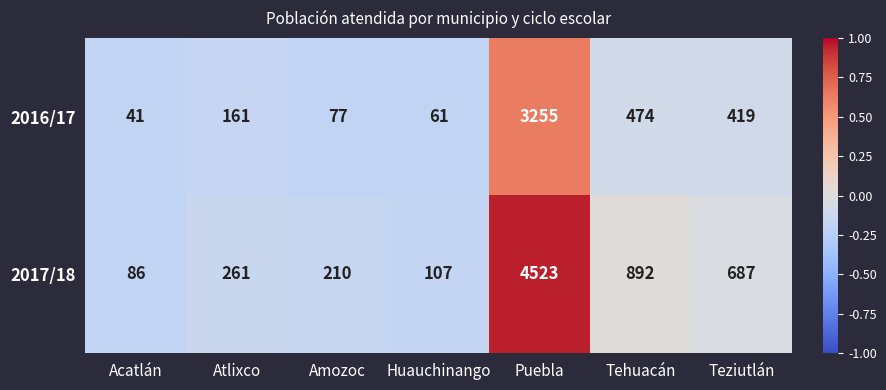

Rank the series at Teziutlán from lowest to highest value.

2016/17, 2017/18